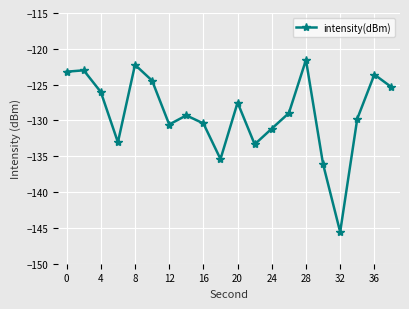

True or false: there are more than 1 points higher than both neighbors.

True